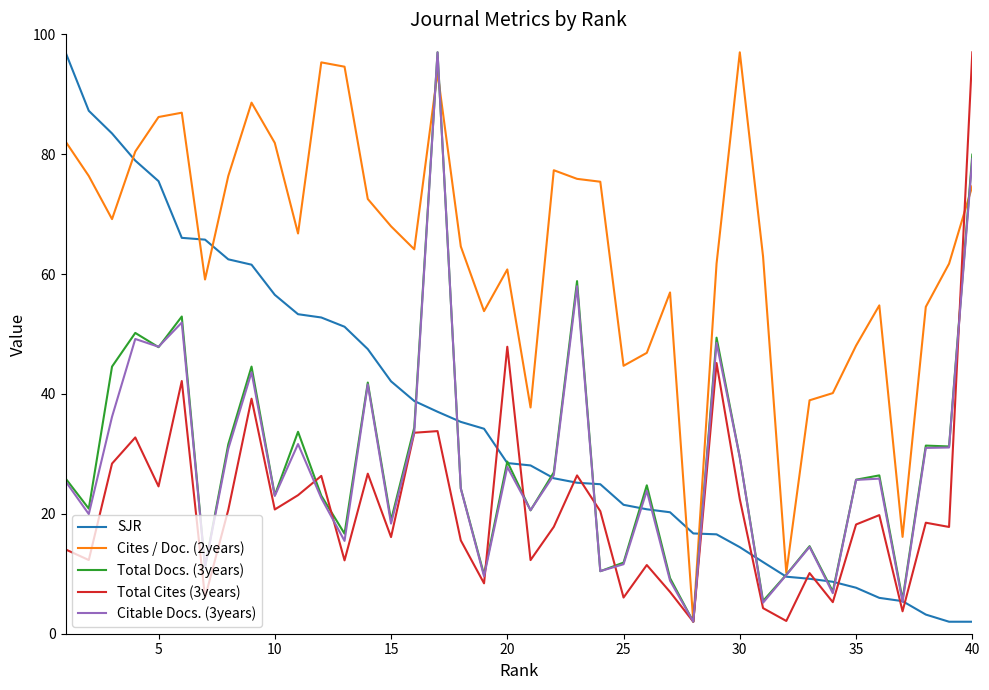

What is the maximum value shown in the chart?

97.0